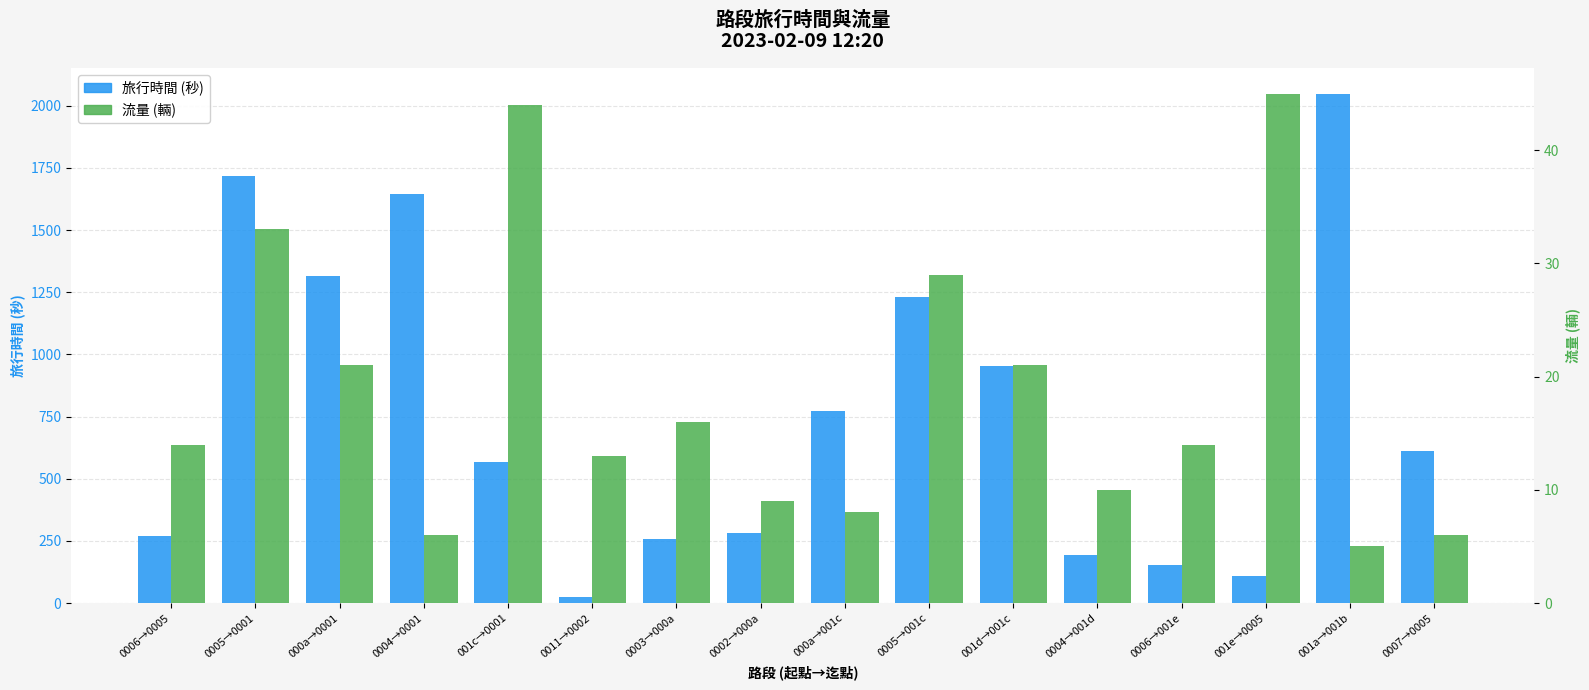

Reading left to right, what are all the values shown in this chart?

旅行時間 (秒): 0006→0005=271	0005→0001=1718	000a→0001=1315	0004→0001=1647	001c→0001=566	0011→0002=25	0003→000a=259	0002→000a=281	000a→001c=774	0005→001c=1229	001d→001c=954	0004→001d=193	0006→001e=152	001e→0005=108	001a→001b=2049	0007→0005=610
流量 (輛): 0006→0005=14	0005→0001=33	000a→0001=21	0004→0001=6	001c→0001=44	0011→0002=13	0003→000a=16	0002→000a=9	000a→001c=8	0005→001c=29	001d→001c=21	0004→001d=10	0006→001e=14	001e→0005=45	001a→001b=5	0007→0005=6